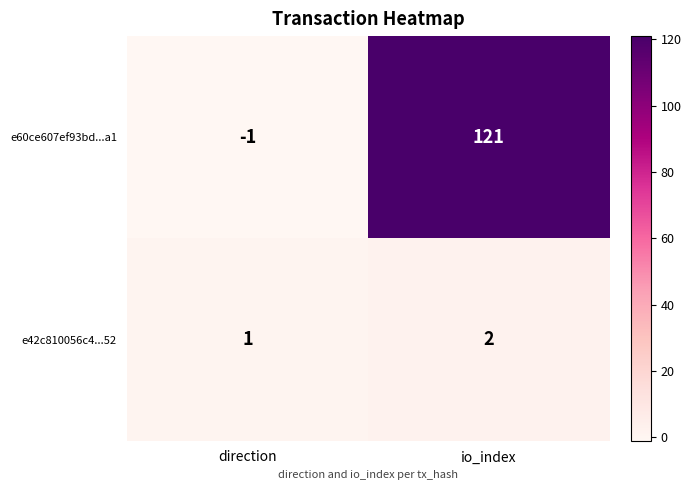

Where is e42c810056c4...52 nearest to the value 1?

direction